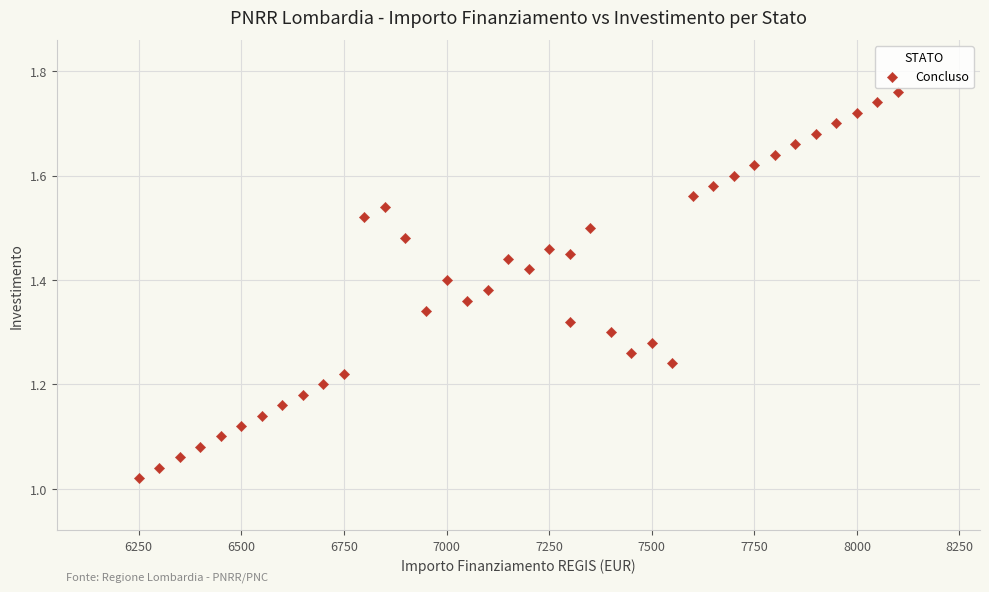

What is the range of X values (max minus min)?

1850.0